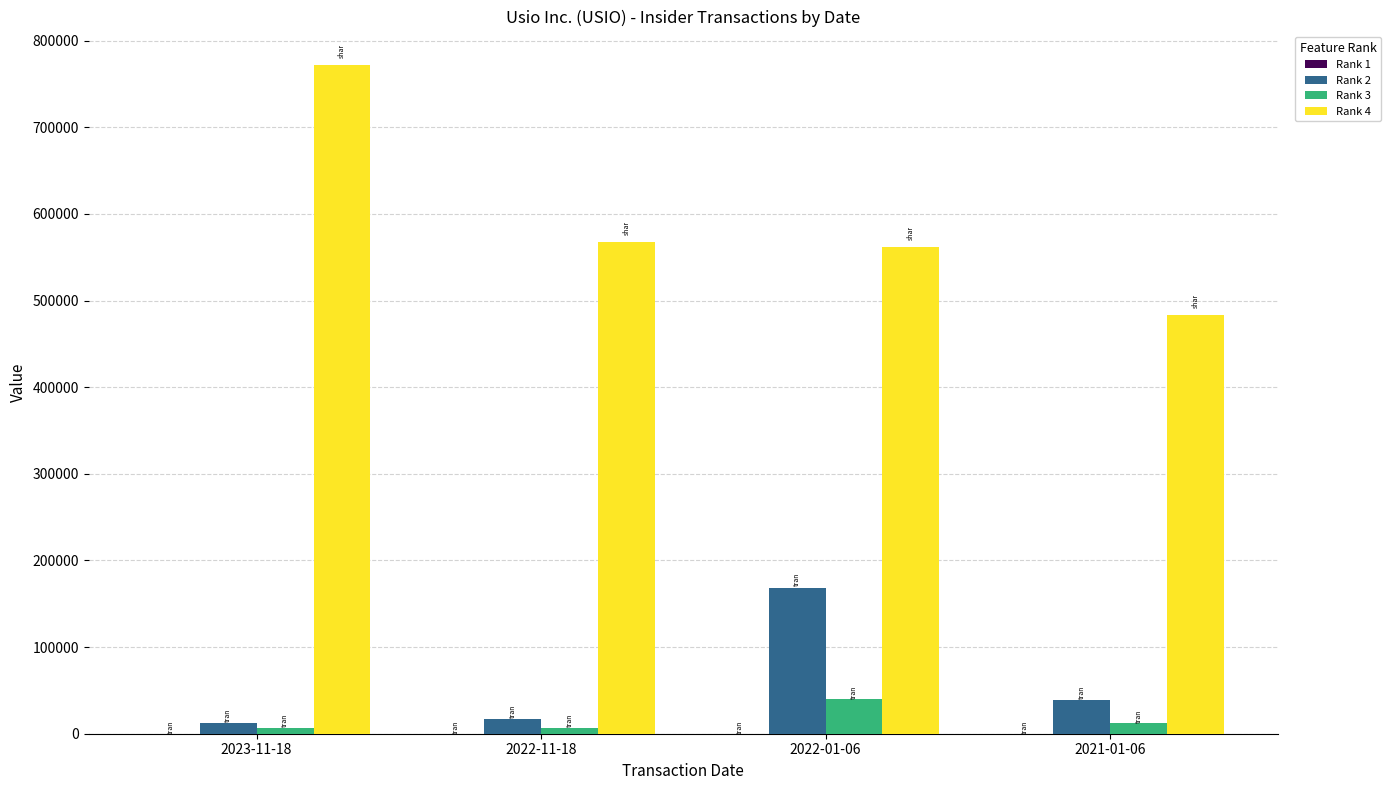

Is the value of Rank 2 at 2021-01-06 greater than the value of Rank 4 at 2022-11-18?

No